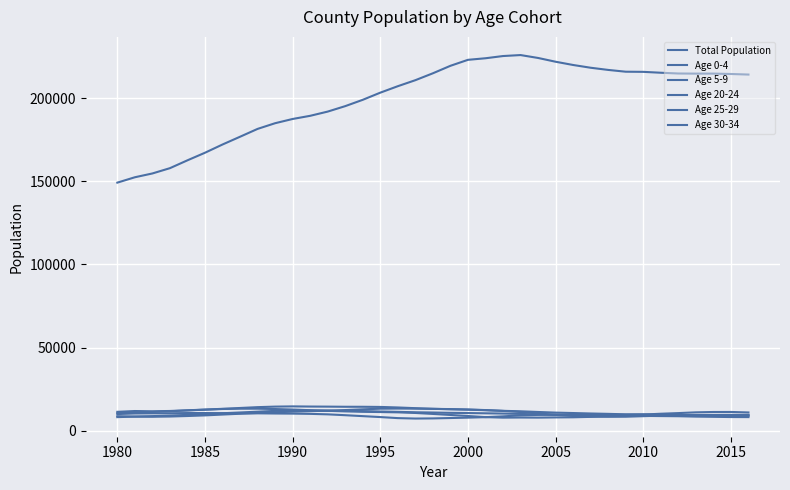

How many lines are shown in the chart?

6